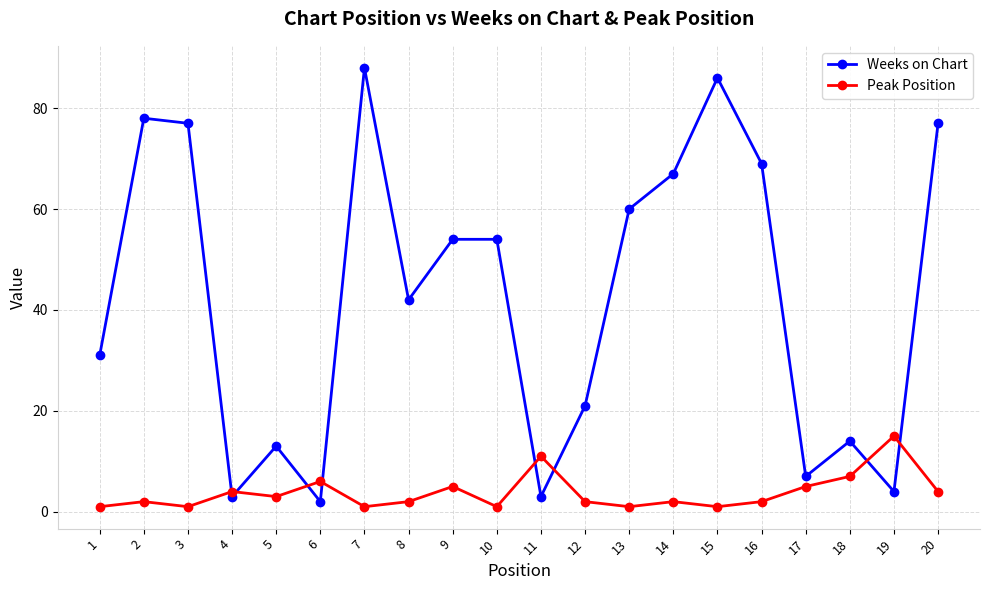

How many series are shown in this chart?

2